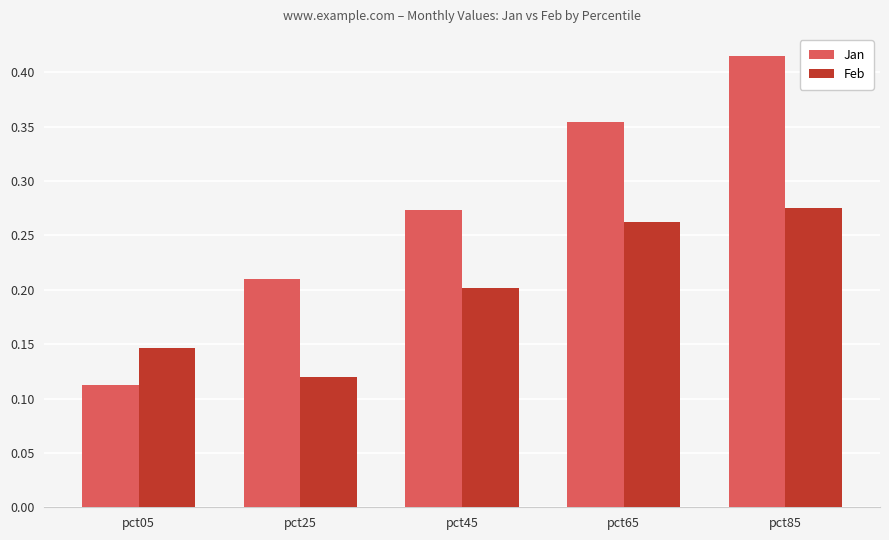

Are the bars grouped side by side (vs. stacked)?

Yes